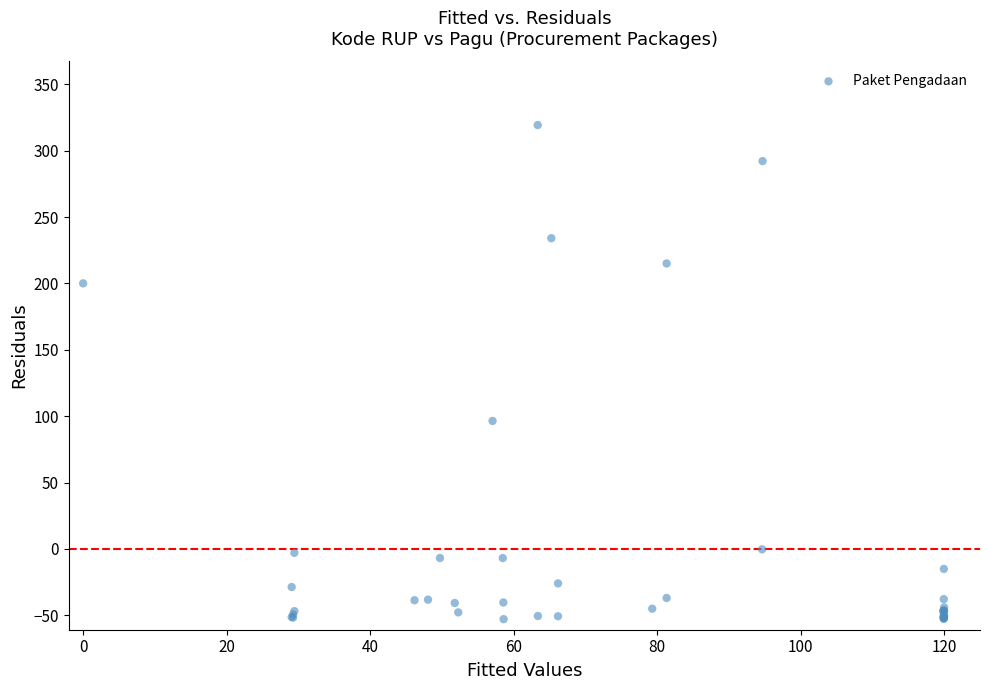

What Y value in the scatter plot is closest to 133?

96.4